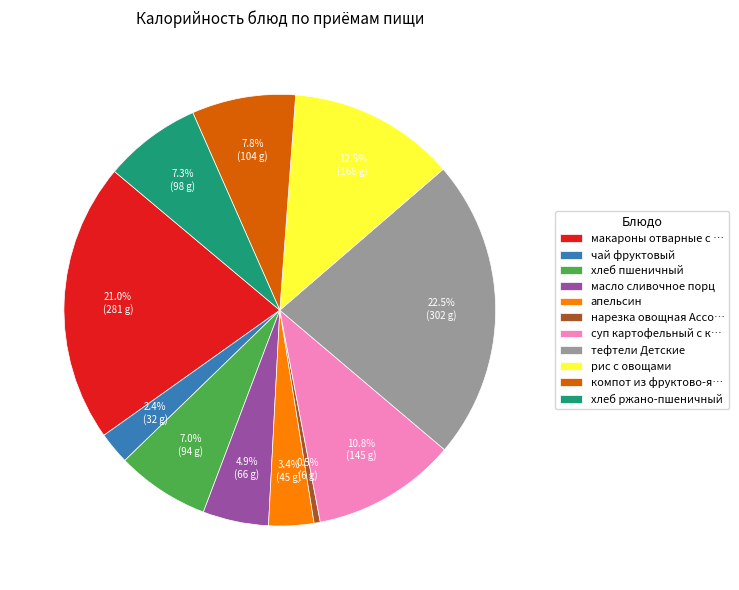

Approximately how many times larger is the value at компот из фруктово-я… compared to чай фруктовый?

3.2